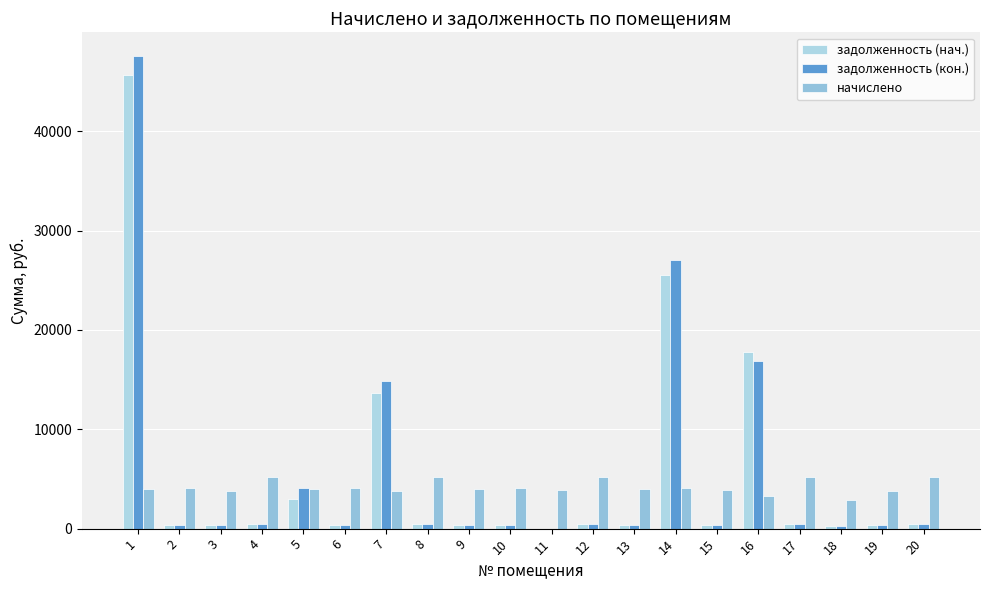

Which series has the largest range (max minus min)?

задолженность (кон.)